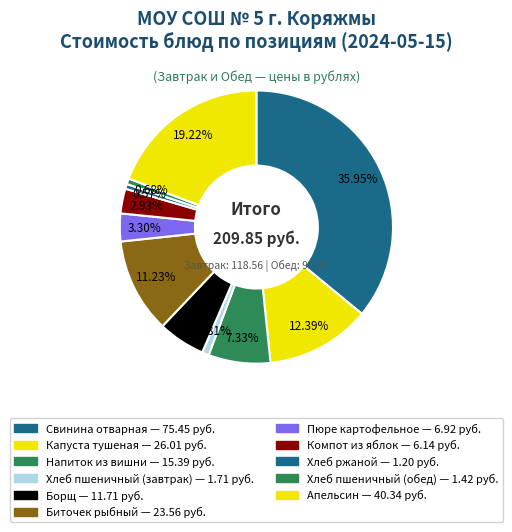

Count the number of slices in the pie.

11